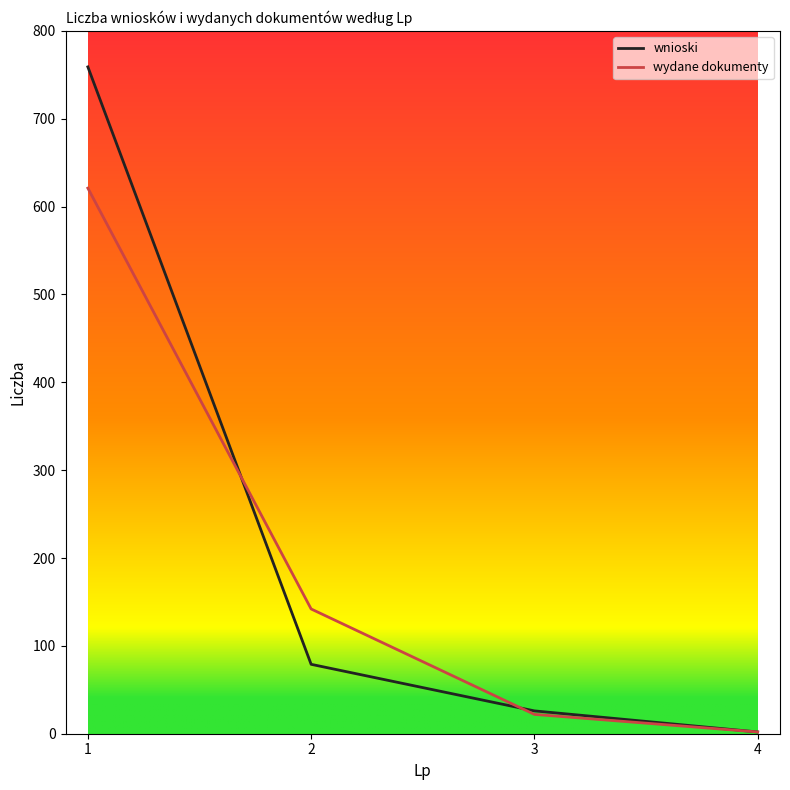

True or false: wydane dokumenty has more than 0 points higher than both neighbors.

False